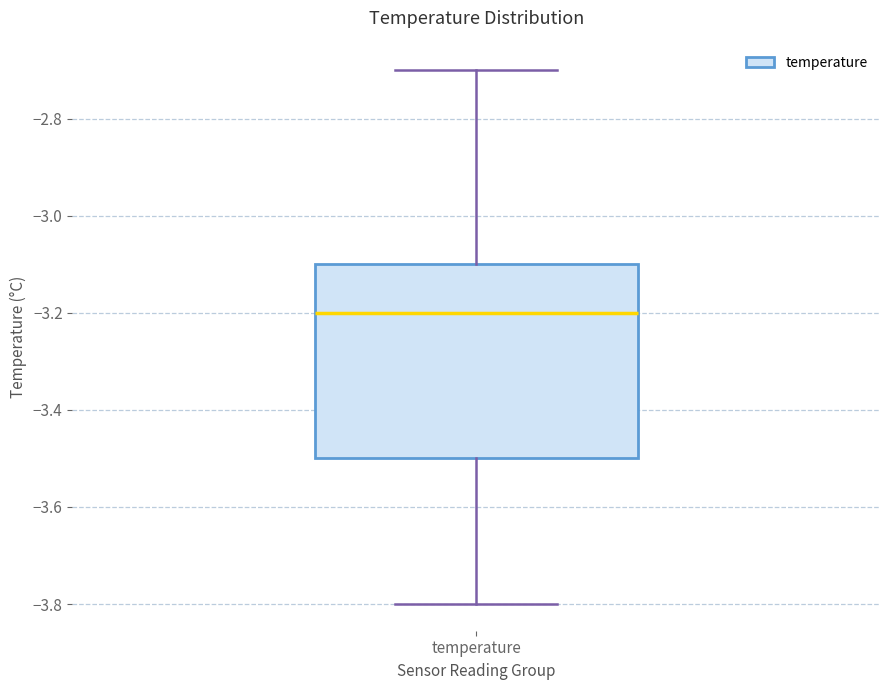

Where does the upper whisker of the box for temperature end on the y-axis? The values are not printed on the chart, so give them approximately, as read against the axis.

-2.7